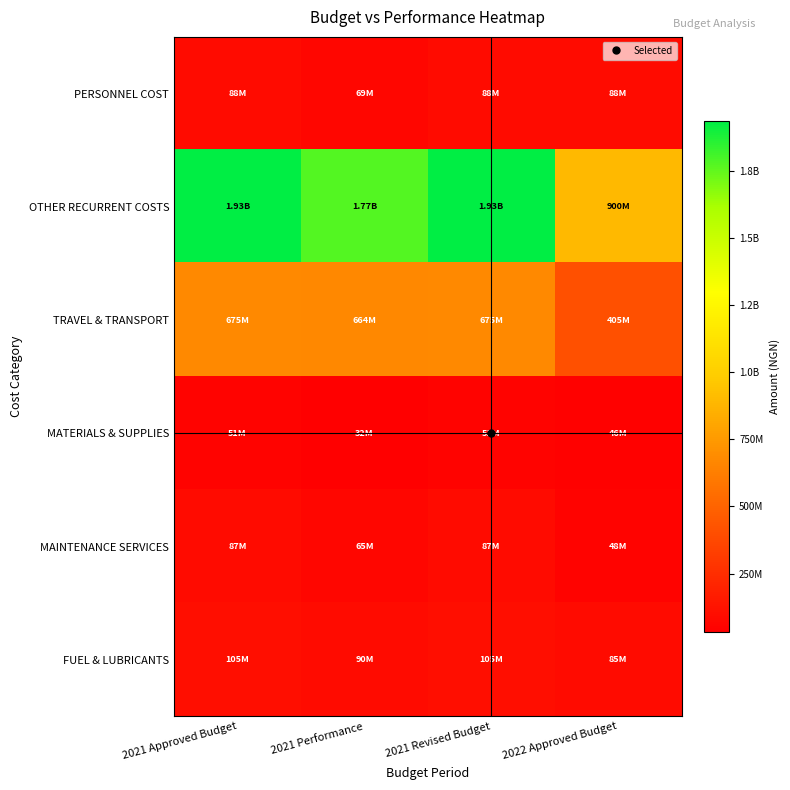

Between 2022 Approved Budget and 2021 Approved Budget, which is larger?

2022 Approved Budget